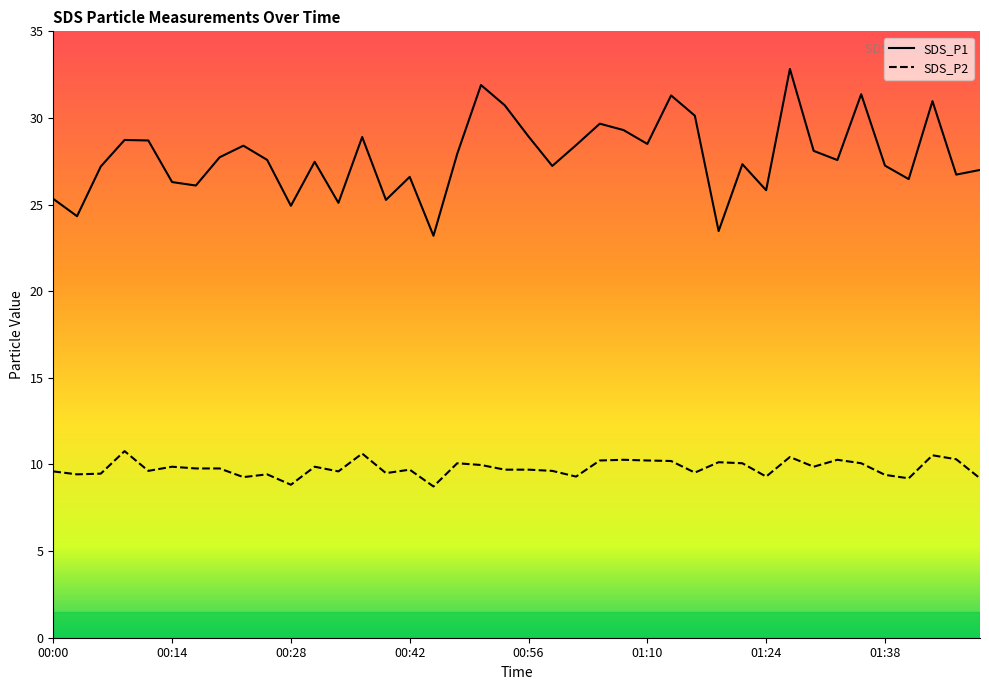

True or false: SDS_P1 has a value of 12.9 at 26.

False